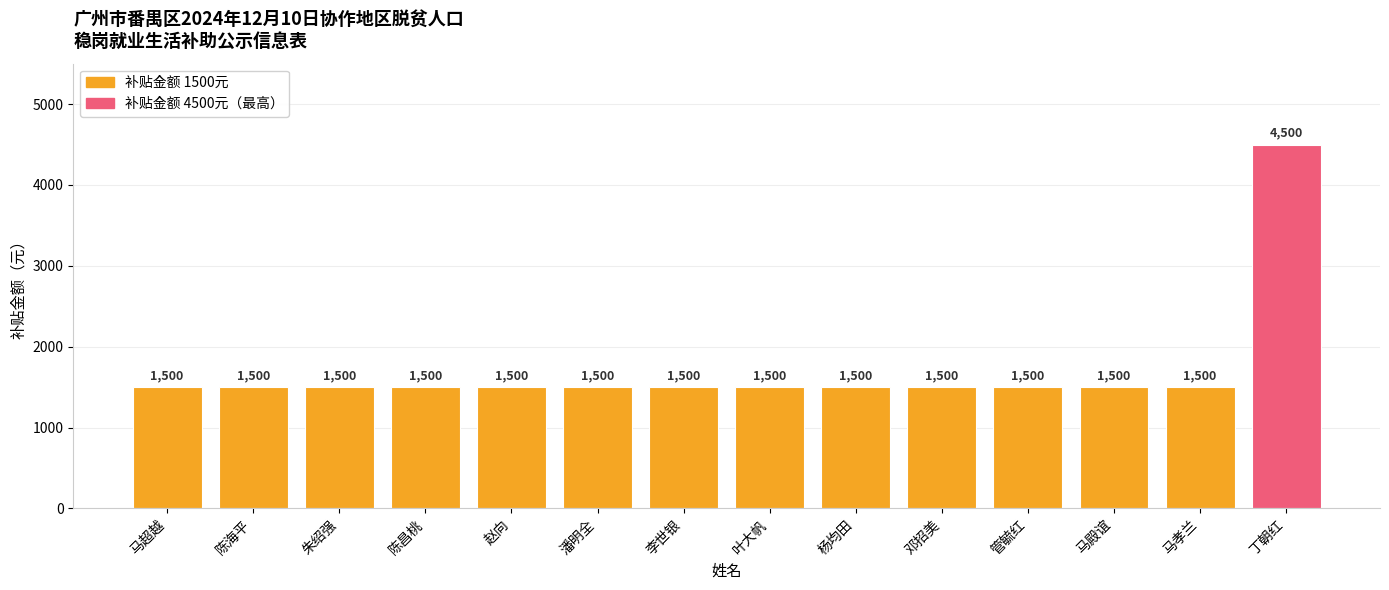

Count the number of data series in this chart.

1